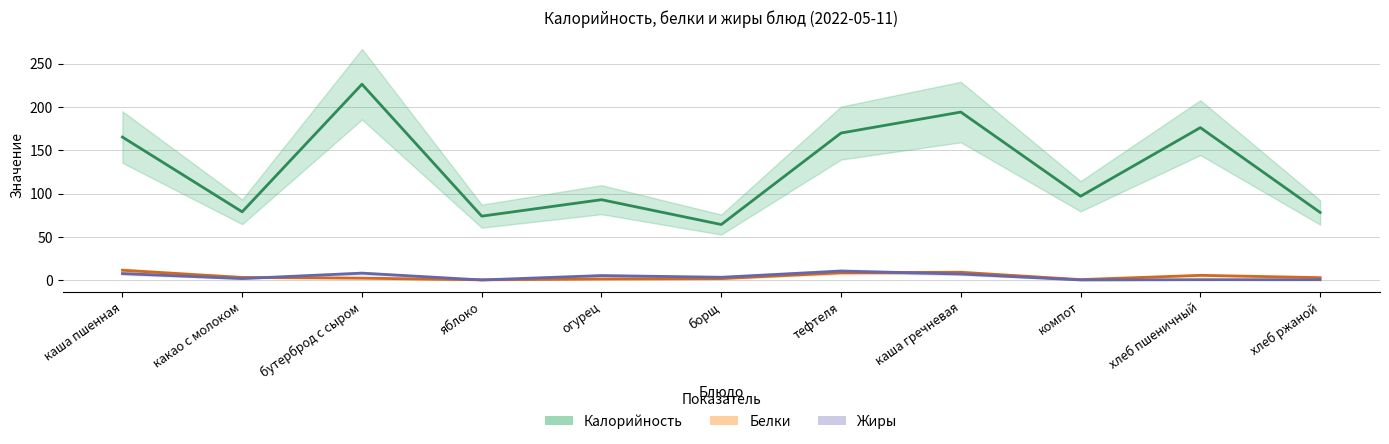

What is the sum of the Жиры values at хлеб пшеничный and каша пшенная?

8.2